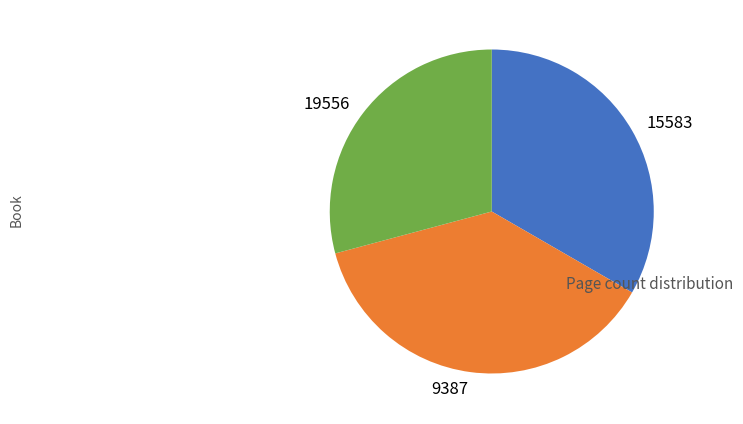

Which slice is the largest?

9387